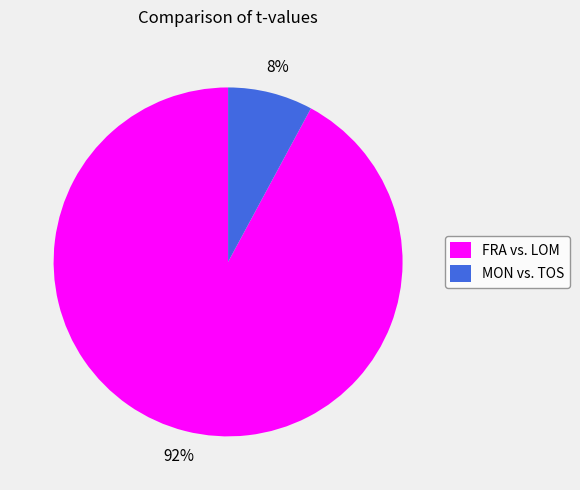

Between MON vs. TOS and FRA vs. LOM, which is larger?

FRA vs. LOM